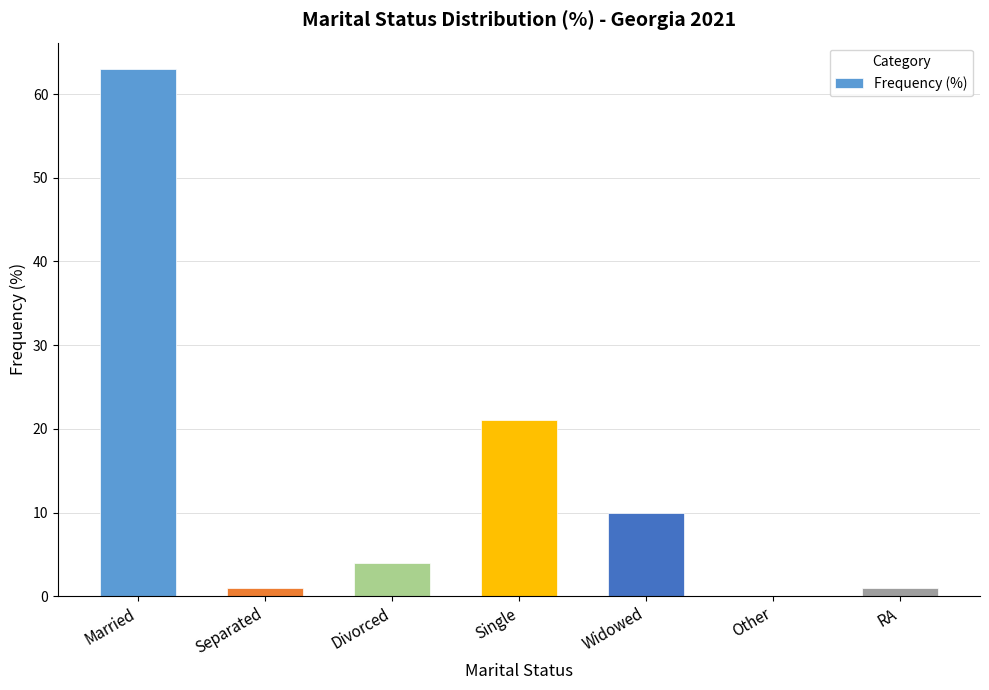

At which label does the data first exceed 4?

Married